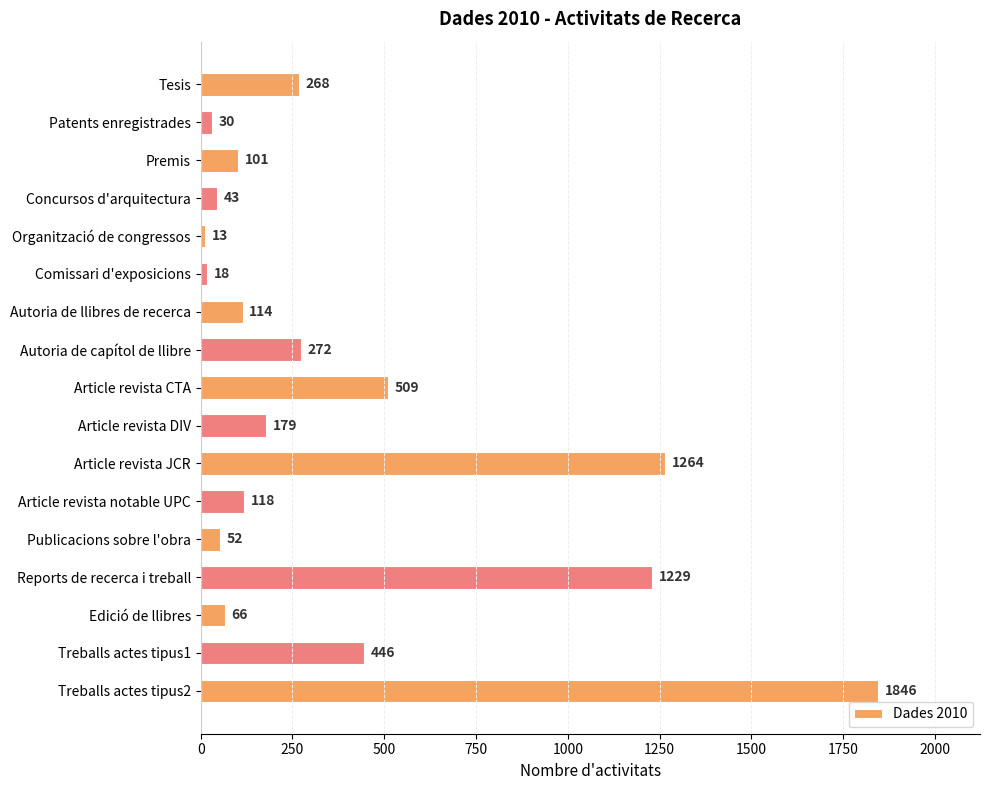

Rank the categories by value from highest to lowest.

Treballs actes tipus2, Article revista JCR, Reports de recerca i treball, Article revista CTA, Treballs actes tipus1, Autoria de capítol de llibre, Tesis, Article revista DIV, Article revista notable UPC, Autoria de llibres de recerca, Premis, Edició de llibres, Publicacions sobre l'obra, Concursos d'arquitectura, Patents enregistrades, Comissari d'exposicions, Organització de congressos